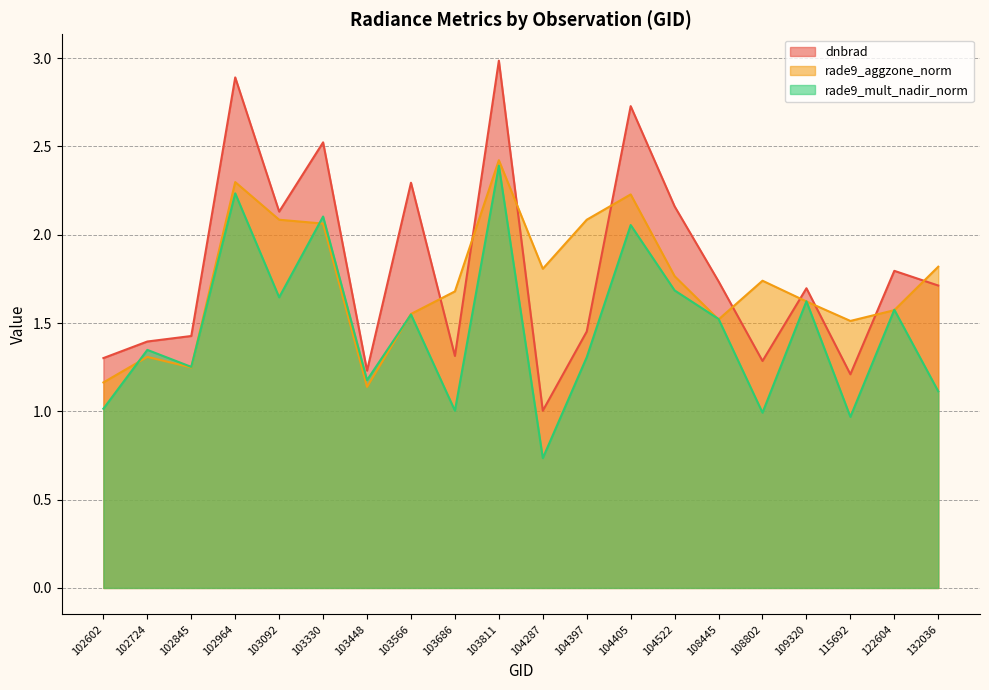

The rade9_mult_nadir_norm series shows 2.2 at 102964. True or false?

True